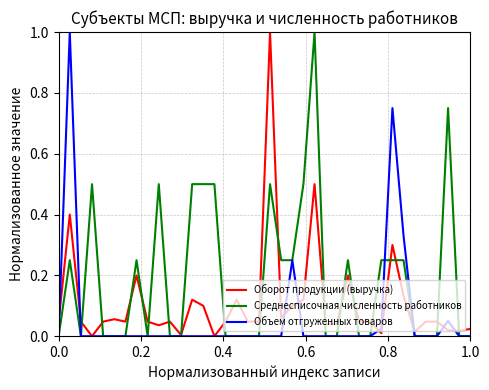

What are all the series names shown in the legend?

Оборот продукции (выручка), Среднесписочная численность работников, Объем отгруженных товаров